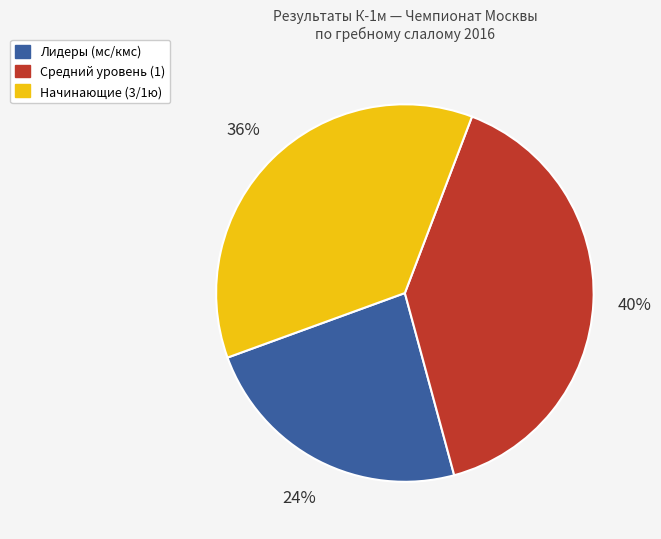

Is there any slice that represents more than half of the pie?

No